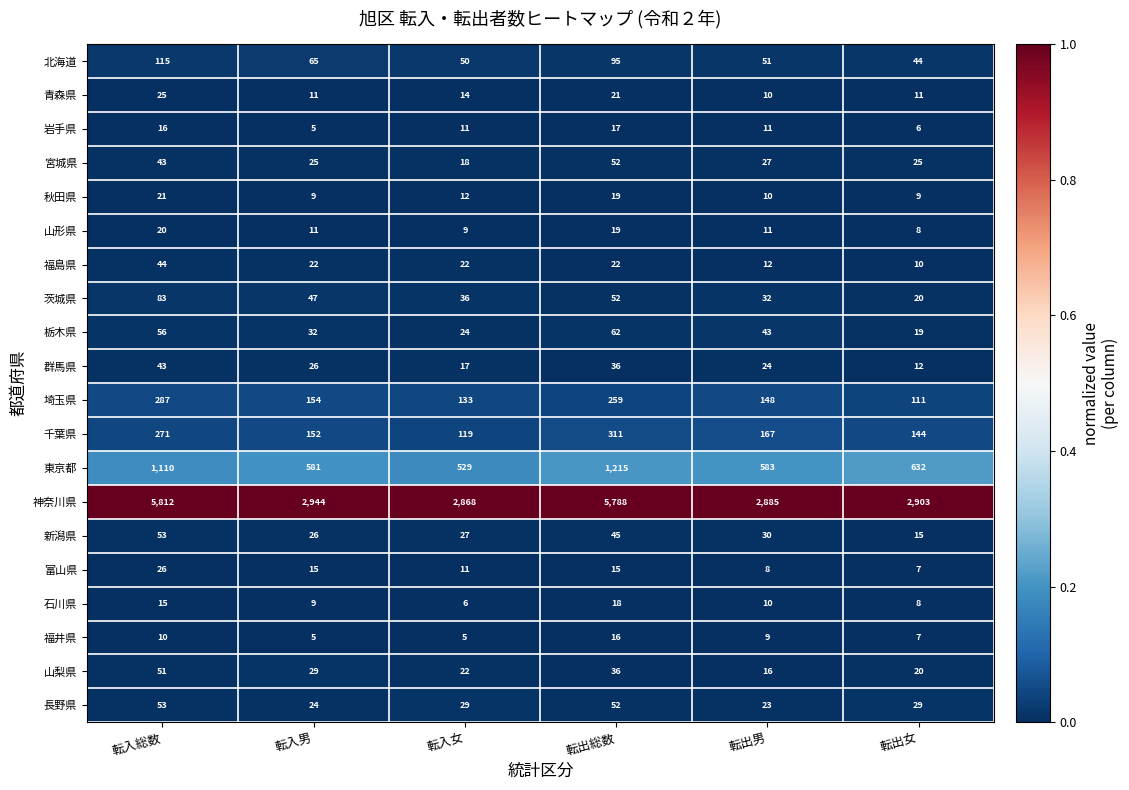

What is the sum of the 東京都 values at 転出女 and 転入総数?

1742